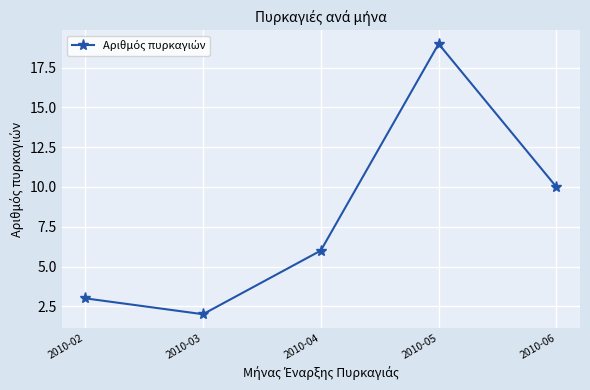

Between 2010-03 and 2010-04, which is larger?

2010-04